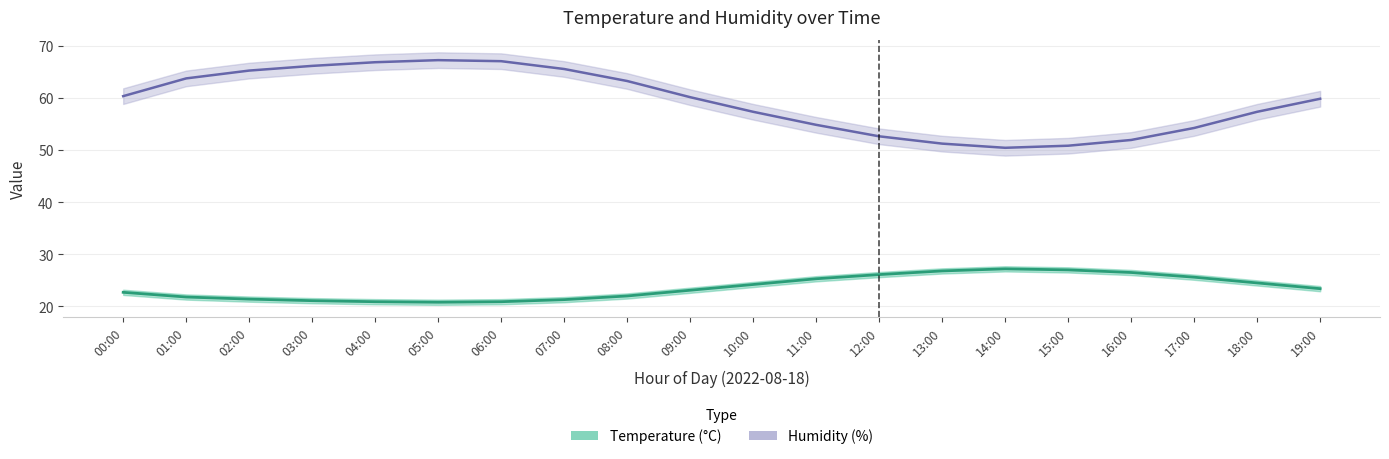

How many data points in temperature are above 23?

11